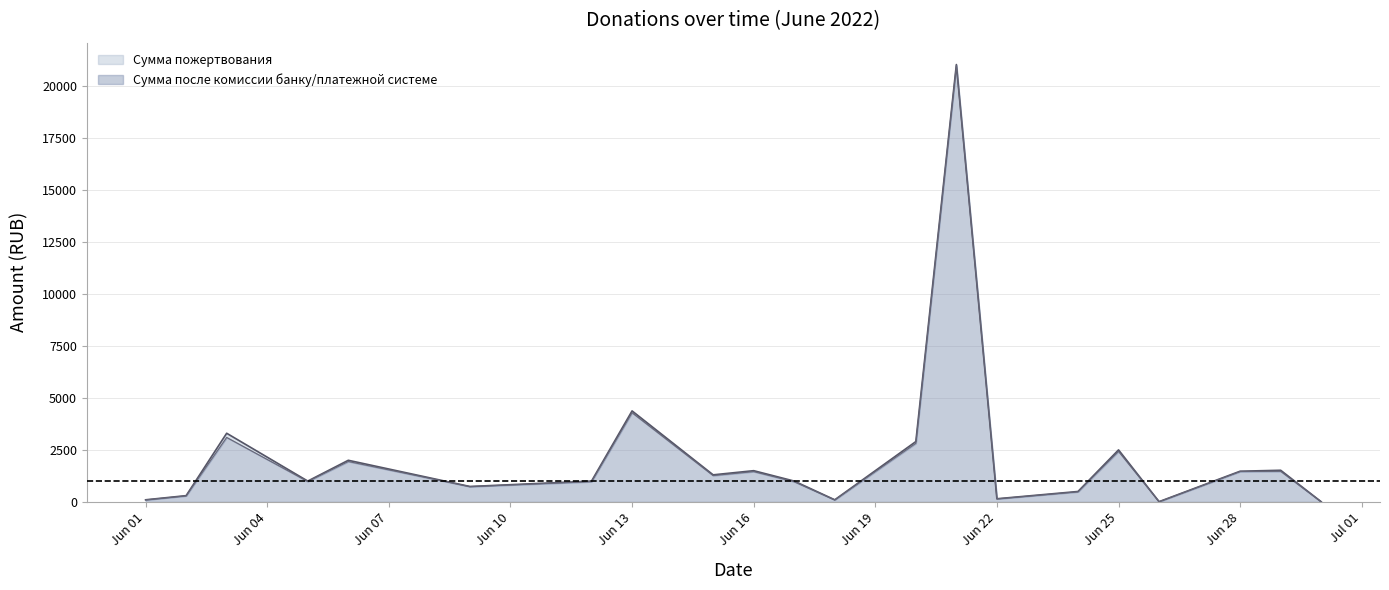

The value of Сумма после комиссии банку/платежной системе at Jun 16 is 2502.0. True or false?

False